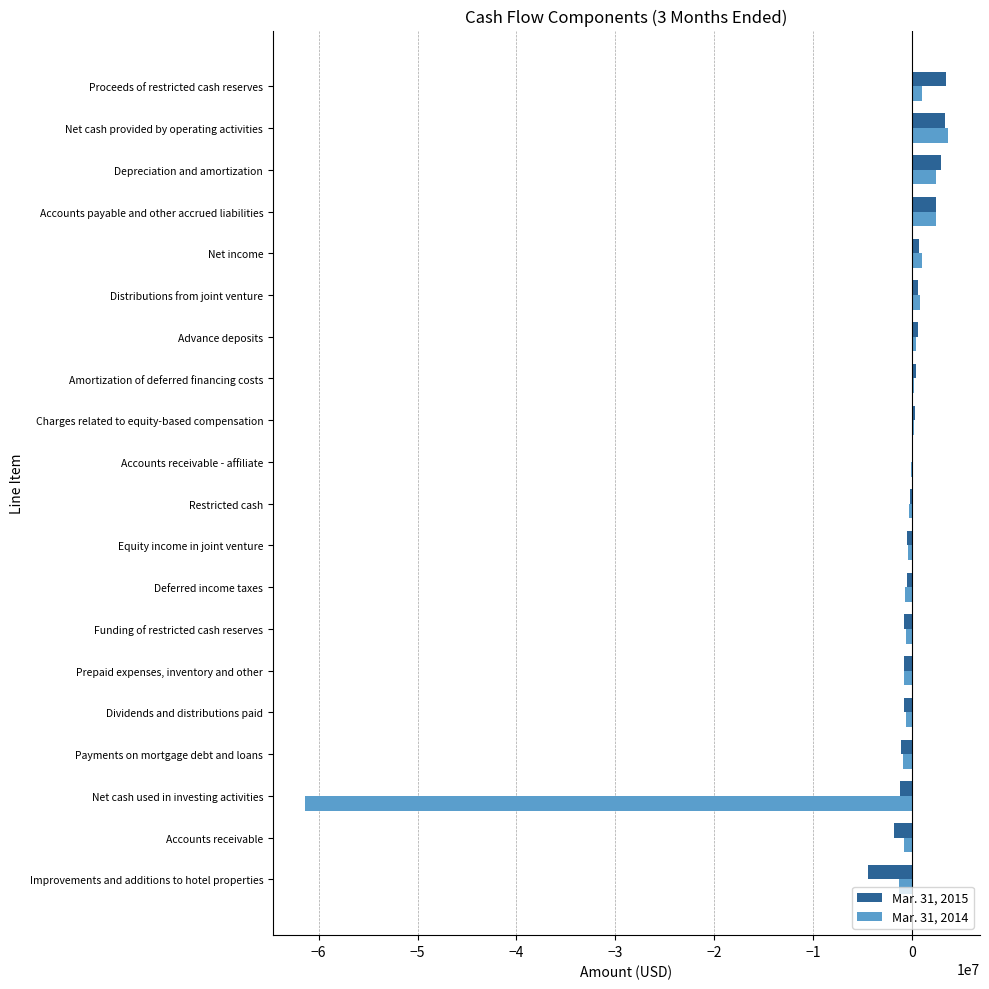

What is the greatest value displayed?

3613981